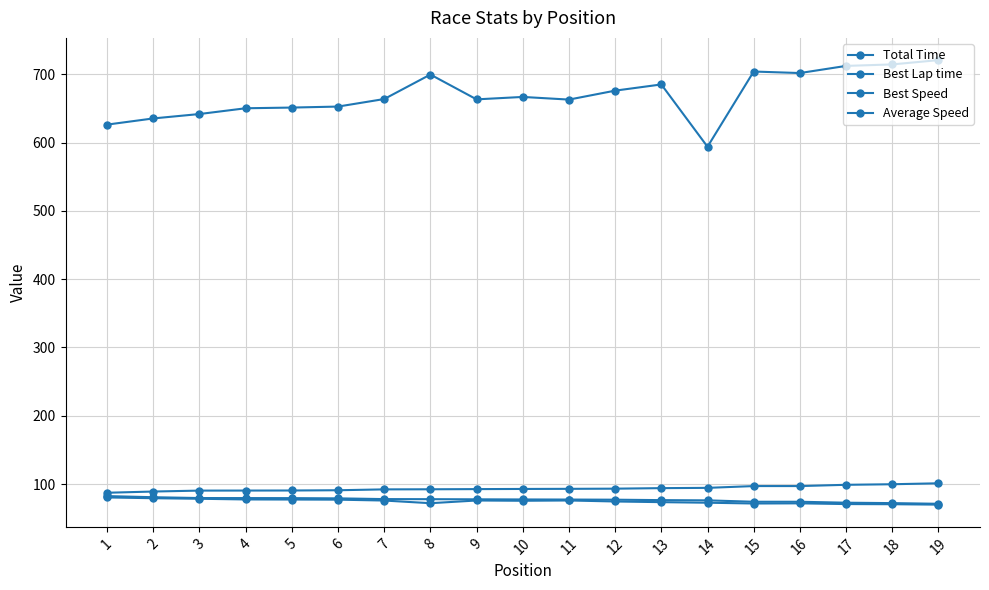

What is the spread (max minus min) of values at 15?

632.5